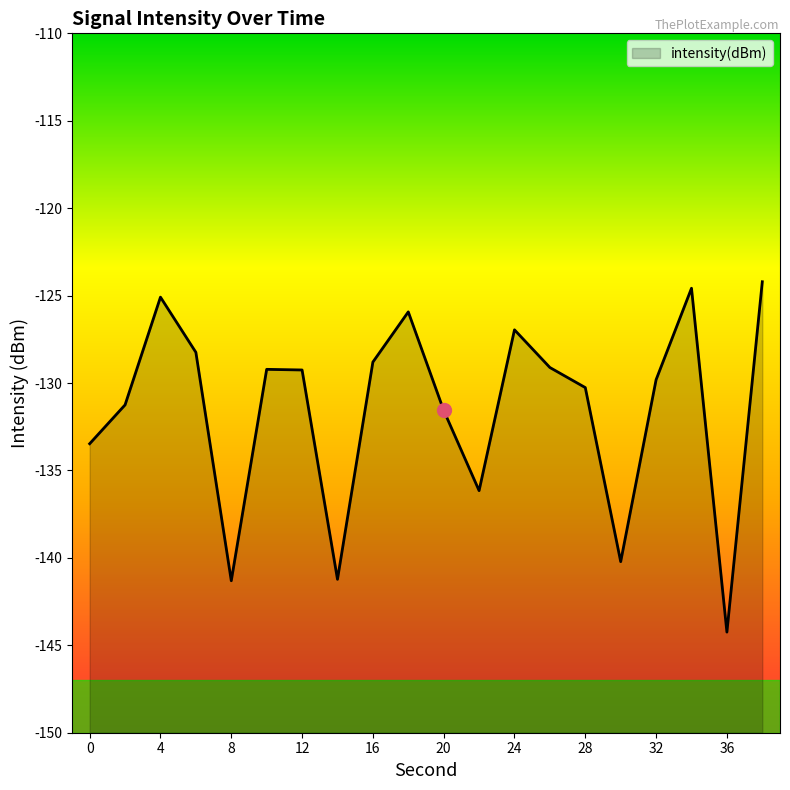

What is the difference between the maximum and minimum values?

20.0